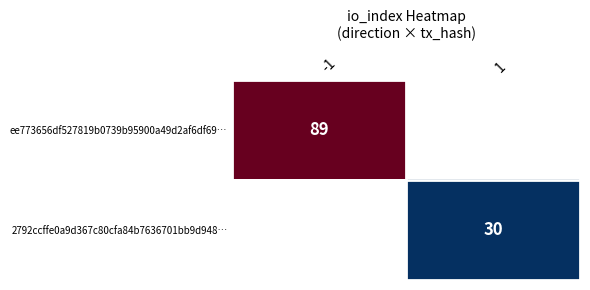

Count the number of categories in the chart.

2